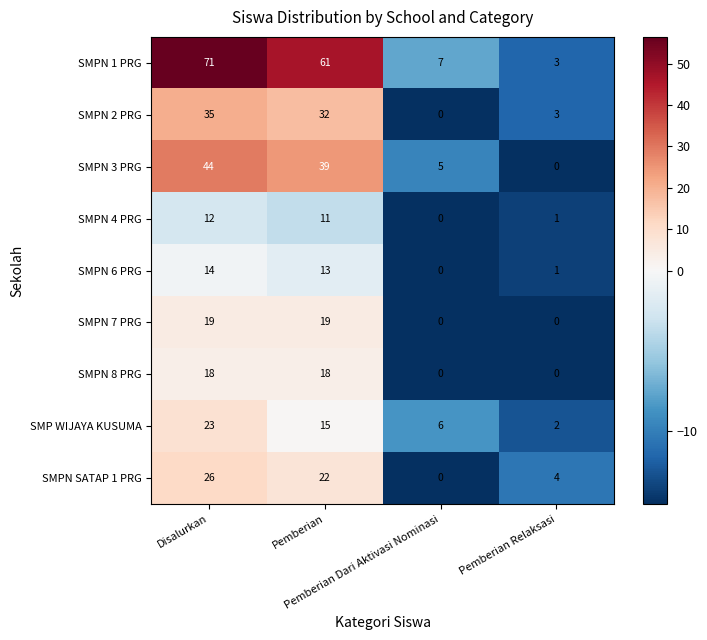

Which series has the largest total across all categories?

SMPN 1 PRG